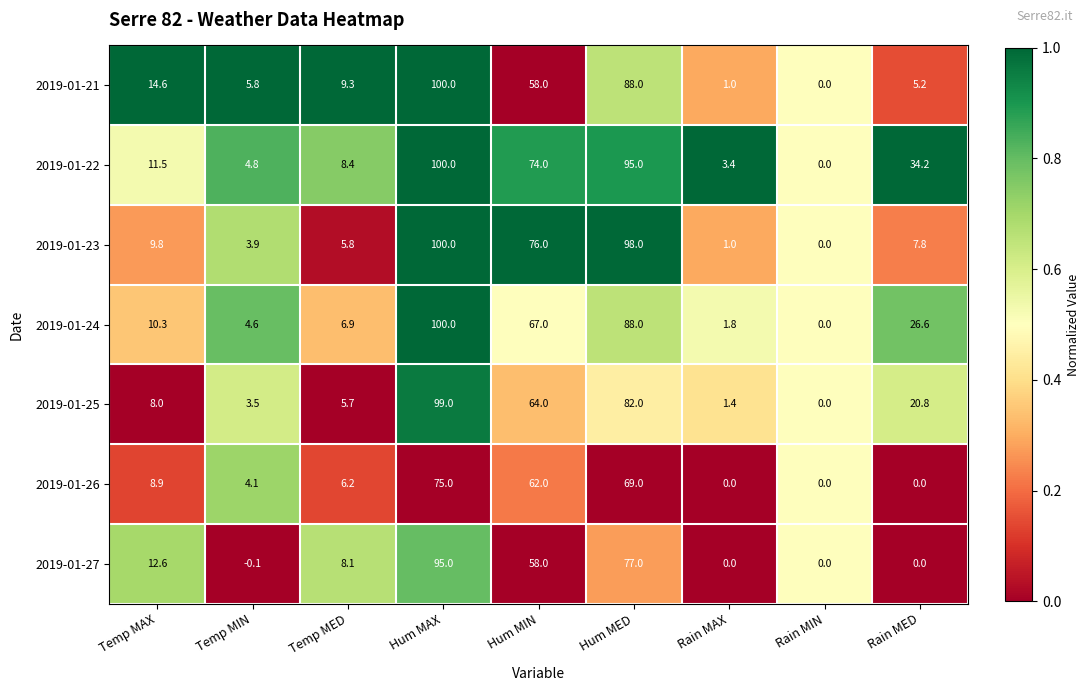

What is the difference between the maximum and second lowest values in the 2019-01-27 series?

95.0